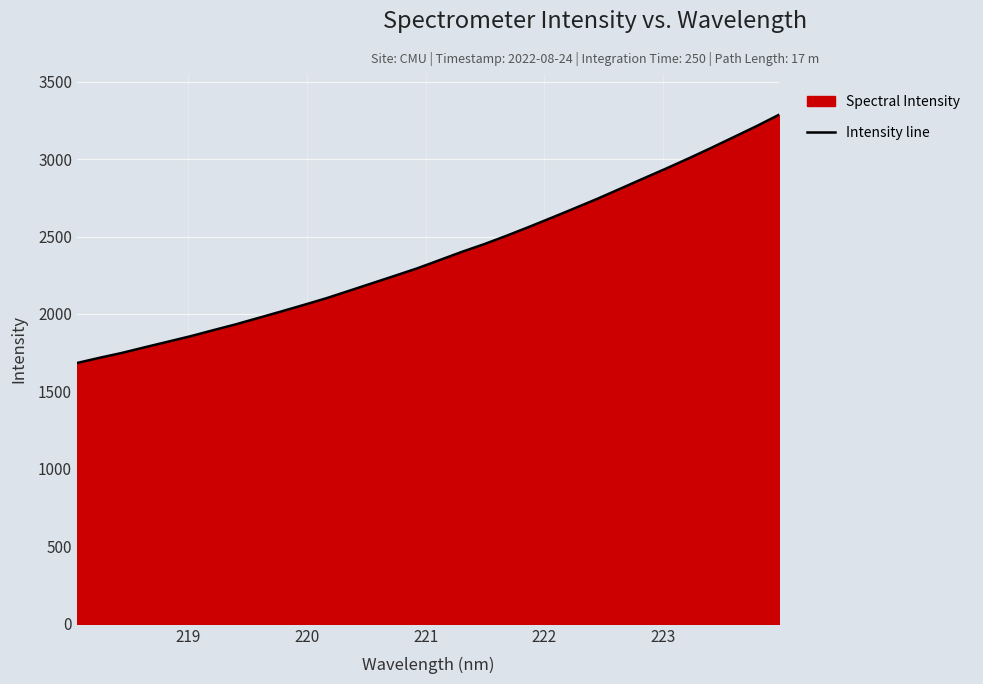

How many lines are shown in the chart?

1